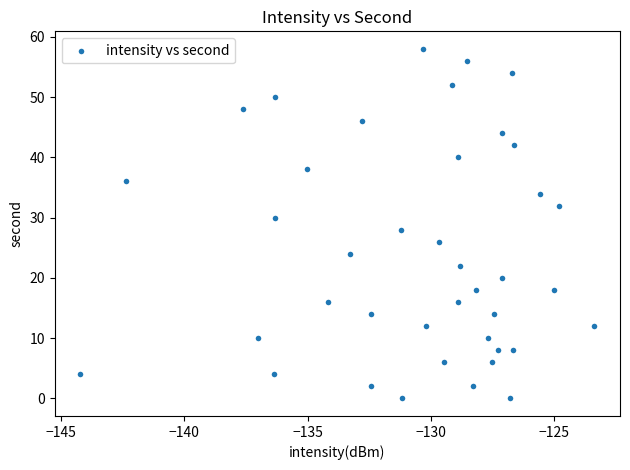

What is the range of Y values (max minus min)?

58